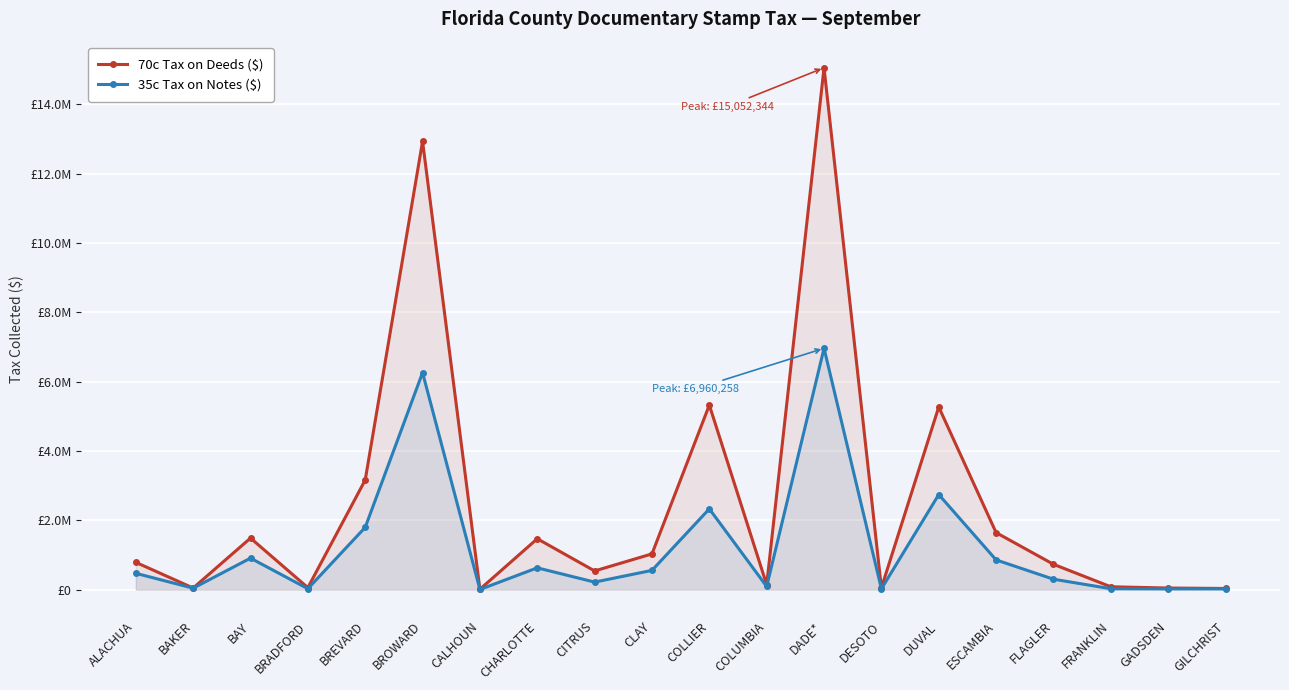

What is the approximate value of 35c Tax on Notes ($) at BROWARD?

6259200.8